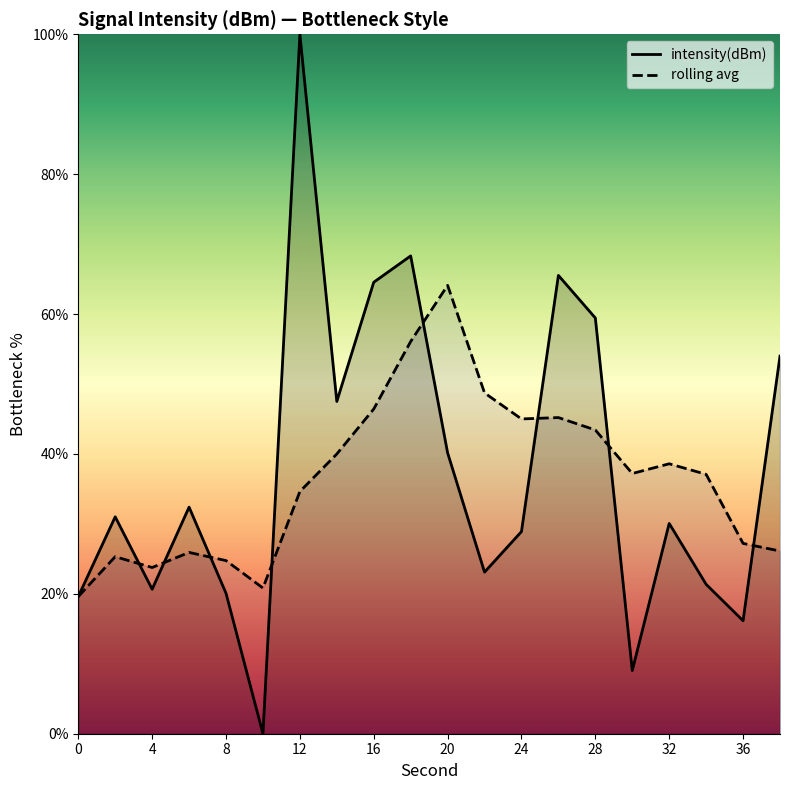

What are all the series names shown in the legend?

intensity(dBm), rolling avg